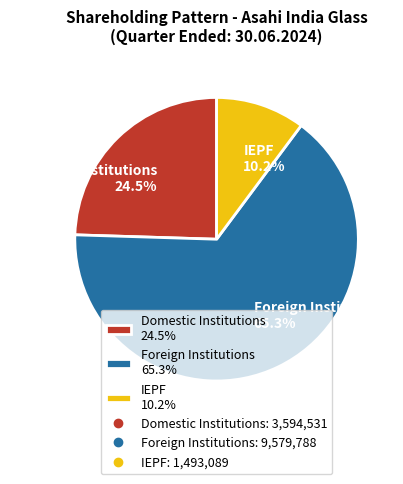

What is the largest slice in the pie chart?

Foreign Institutions